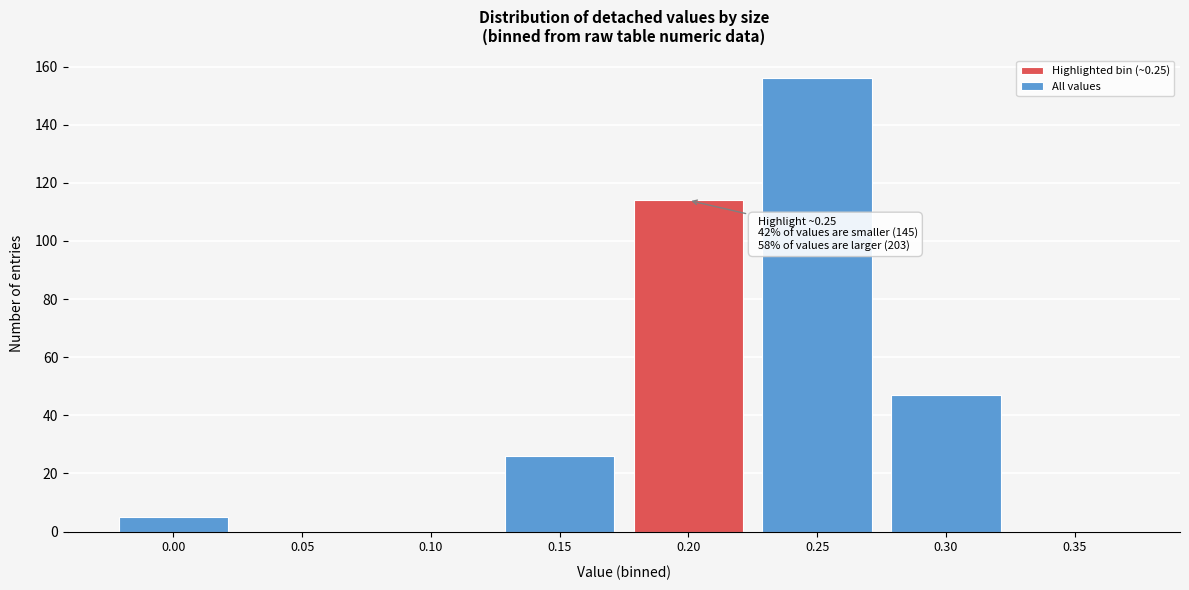

Reading right to left, list all the values displayed in this chart.

0.35=0	0.30=47	0.25=156	0.20=114	0.15=26	0.10=0	0.05=0	0.00=5